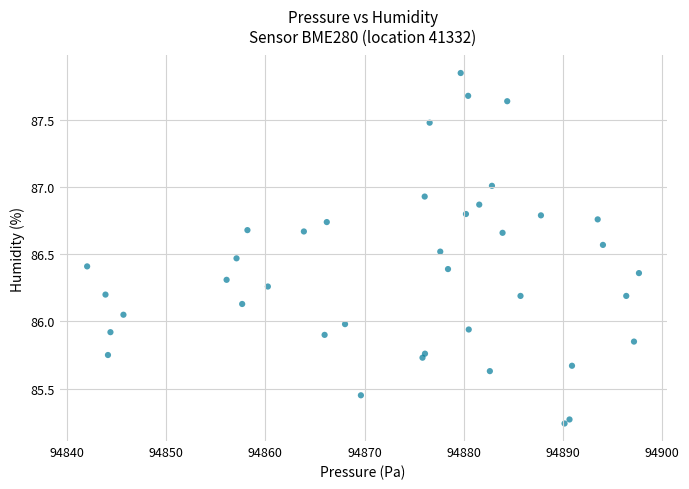

What is the range of X values (max minus min)?

55.6